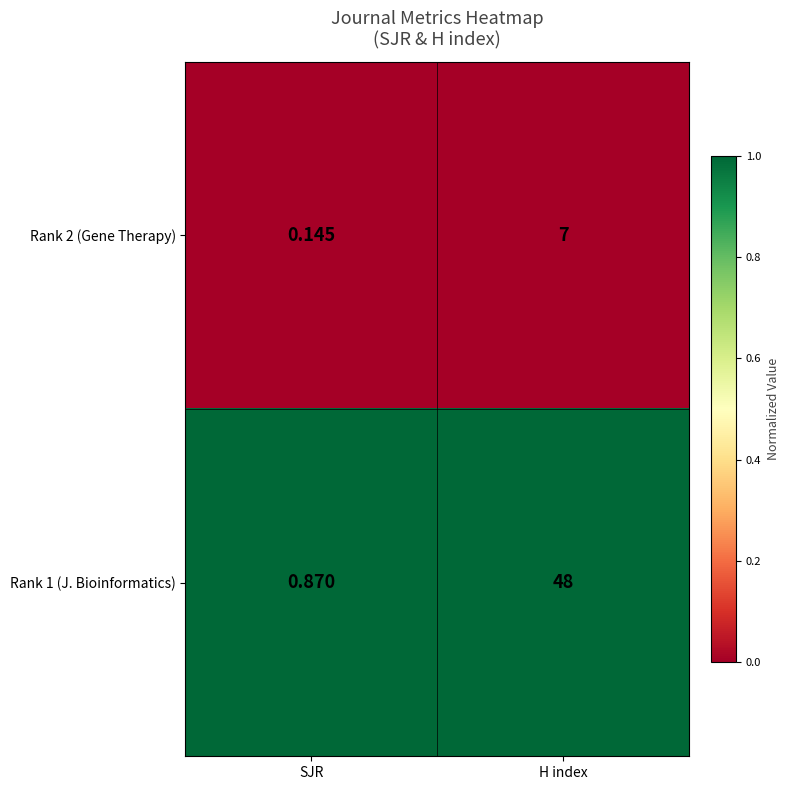

How many distinct data groups are displayed?

2